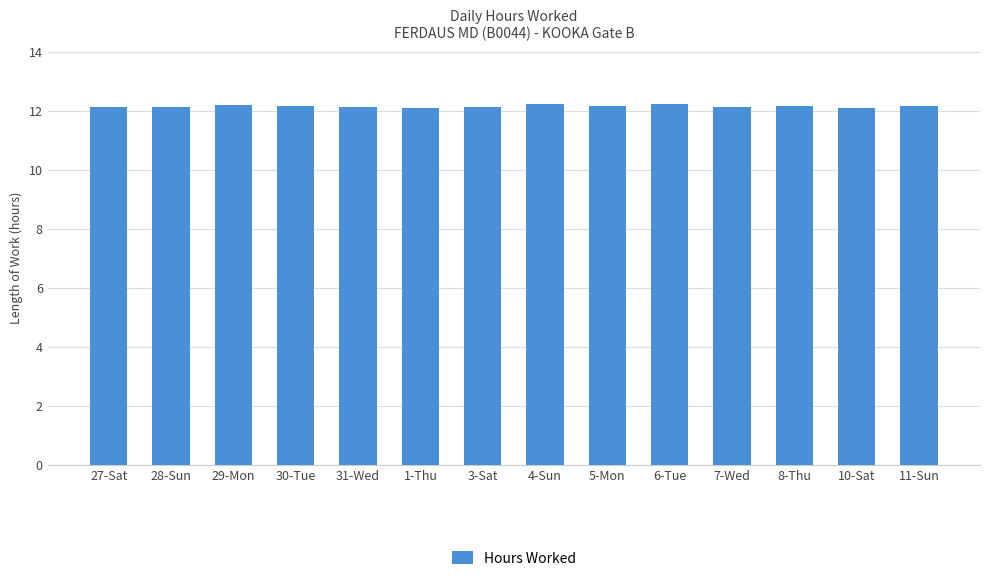

What is the difference between the maximum and minimum values?

0.2